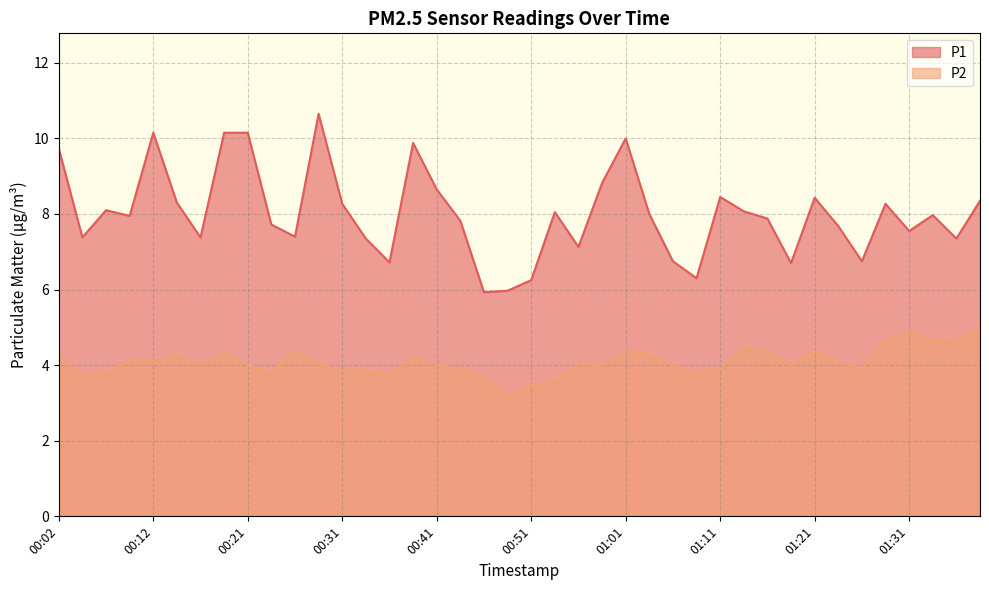

What are all the series names shown in the legend?

P1, P2